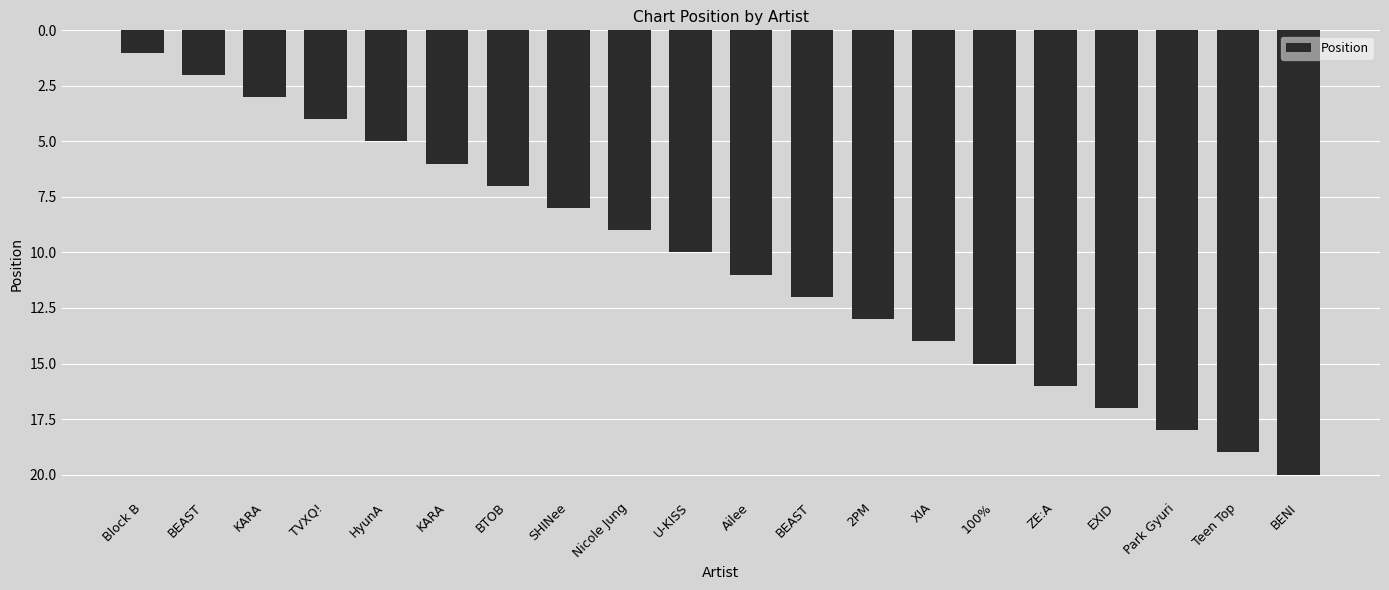

Rank the categories by value from lowest to highest.

Block B, BEAST, KARA, TVXQ!, HyunA, KARA, BTOB, SHINee, Nicole Jung, U-KISS, Ailee, BEAST, 2PM, XIA, 100%, ZE:A, EXID, Park Gyuri, Teen Top, BENI